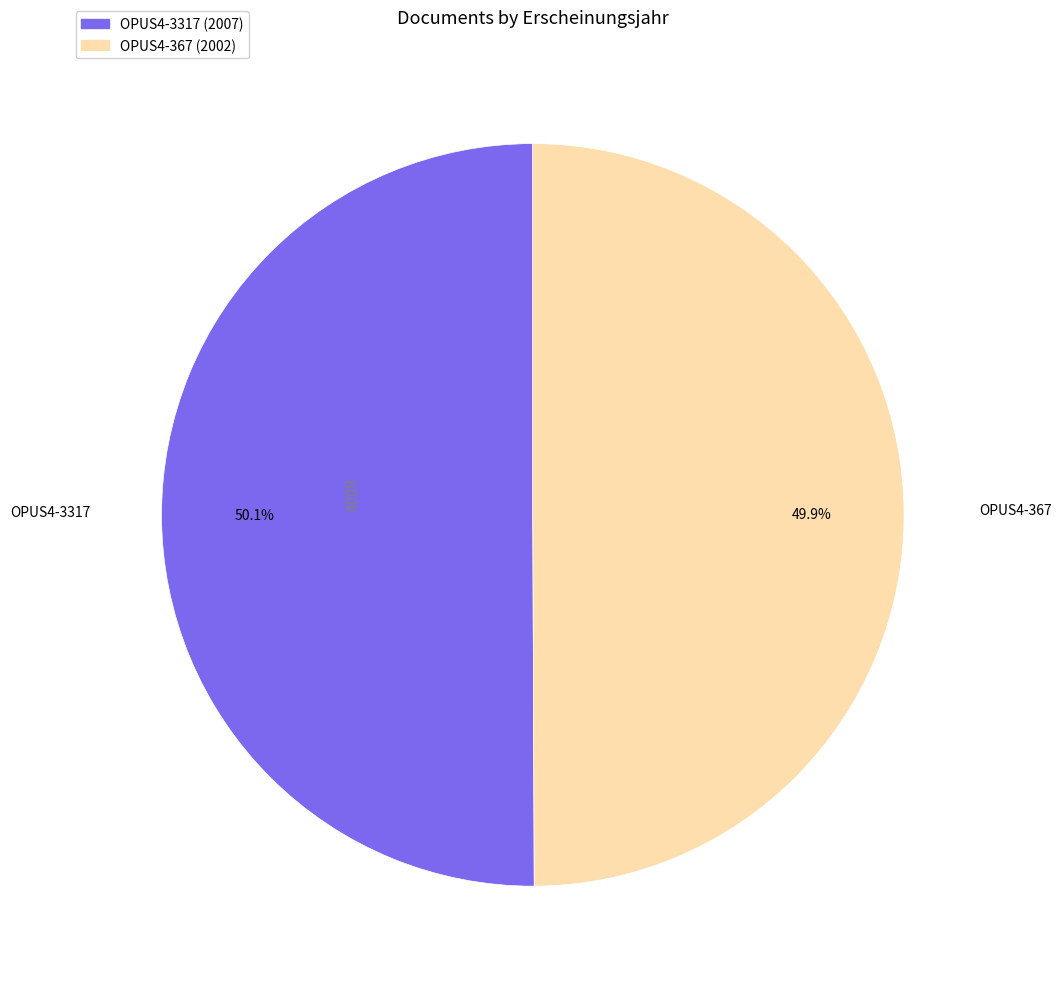

Approximately how many times larger is the value at OPUS4-367 compared to OPUS4-3317?

1.0